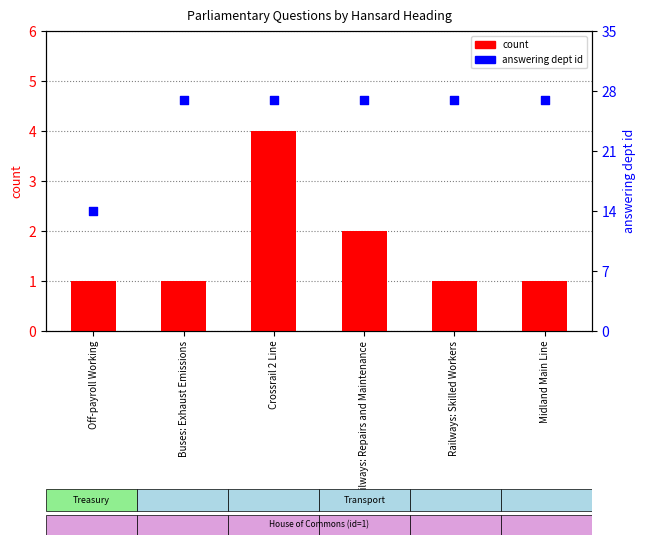

Which series has the widest spread of Y values?

answering dept id